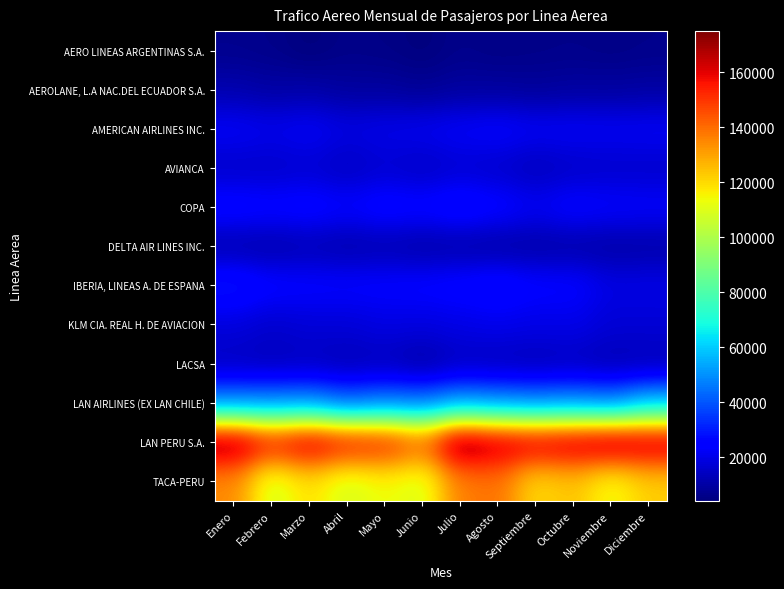

Rank the series by their maximum value, from lowest to highest.

AERO LINEAS ARGENTINAS S.A., AEROLANE, L.A NAC.DEL ECUADOR S.A., DELTA AIR LINES INC., LACSA, AVIANCA, KLM CIA. REAL H. DE AVIACION, AMERICAN AIRLINES INC., COPA, IBERIA, LINEAS A. DE ESPANA, LAN AIRLINES (EX LAN CHILE), TACA-PERU, LAN PERU S.A.